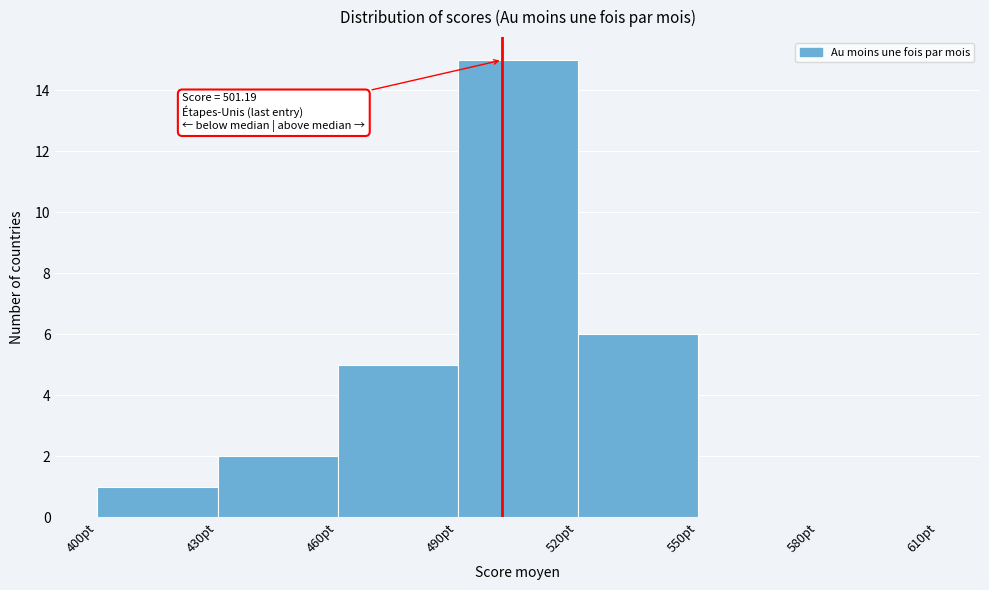

Over which range of the x-axis is the bar tallest?

490 to 520